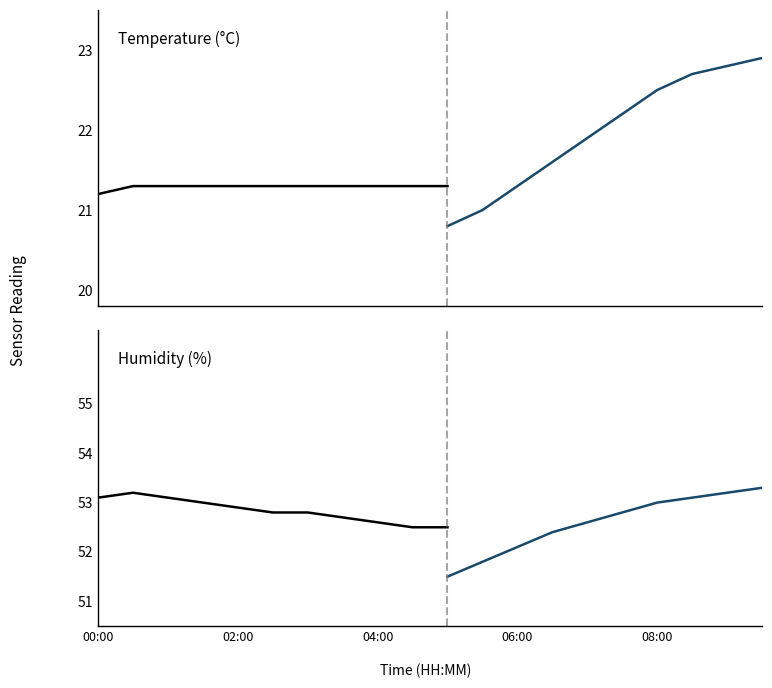

What is the label of the 10th point from the right?

05:00